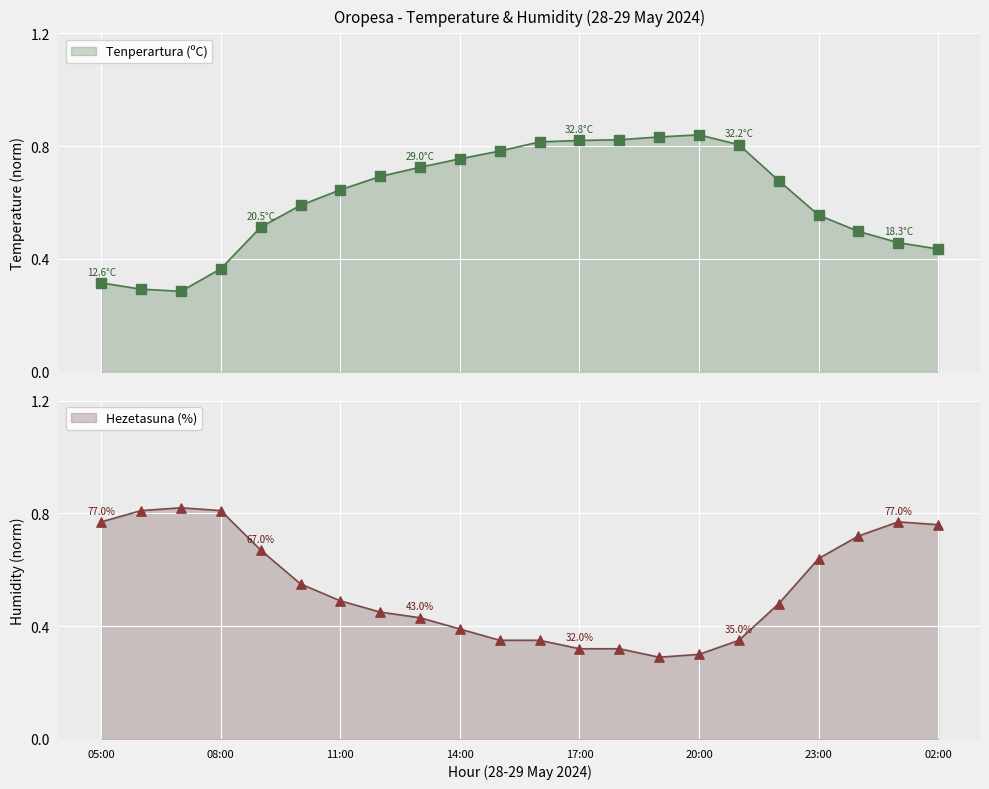

At how many categories does at least one series exceed 0?

22